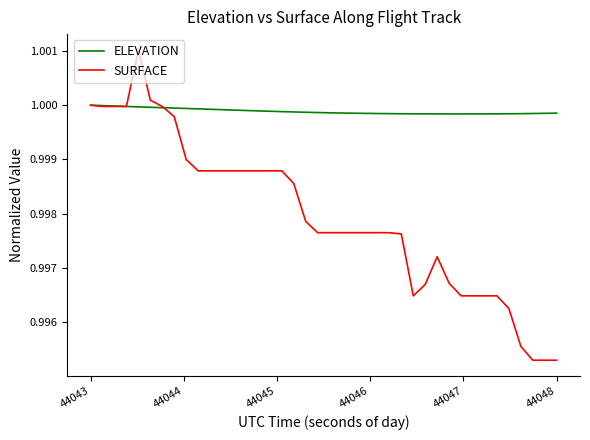

Is this an area chart (filled region under the line)?

No